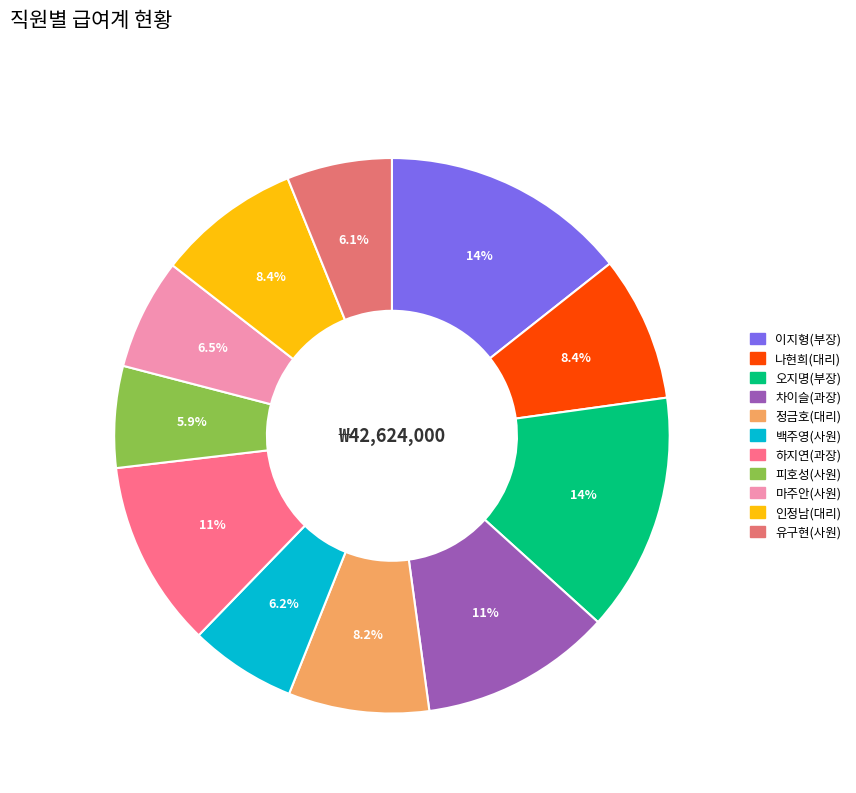

Which category has the smallest portion of the pie?

피호성(사원)